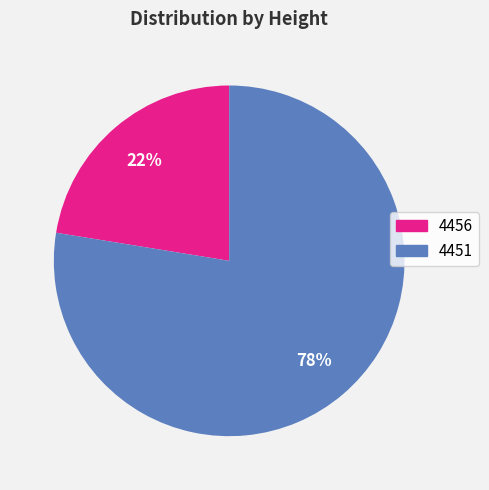

Is 4456 the majority of the pie?

No